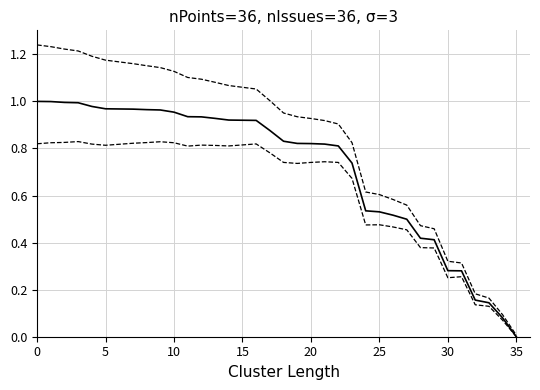

True or false: Upper bound has a value of 0.3 at 30.

True